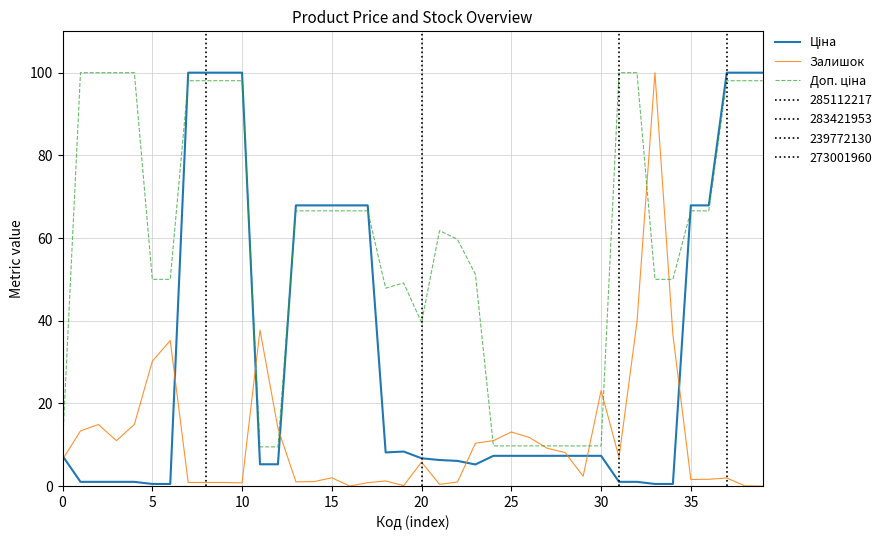

What is the maximum value shown in the chart?

100.0